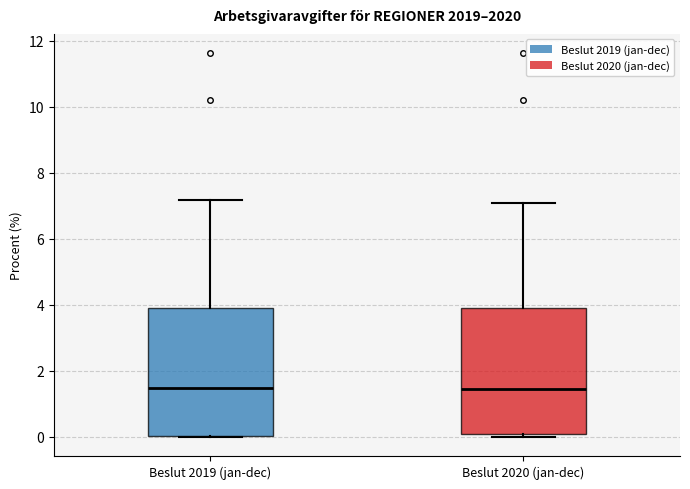

Reading left to right, transcribe this box plot: for each box, give where its median line is, the range the box spans, and where its two whiskers end, as read against the y-axis. The values are not printed on the chart, so give them approximately, as read against the axis.

Beslut 2019 (jan-dec): median 1.4, box 0.0 to 3.8, whiskers 0.0 to 7.2
Beslut 2020 (jan-dec): median 1.4, box 0.0 to 3.8, whiskers 0.0 (just below the box's lower edge) to 7.0